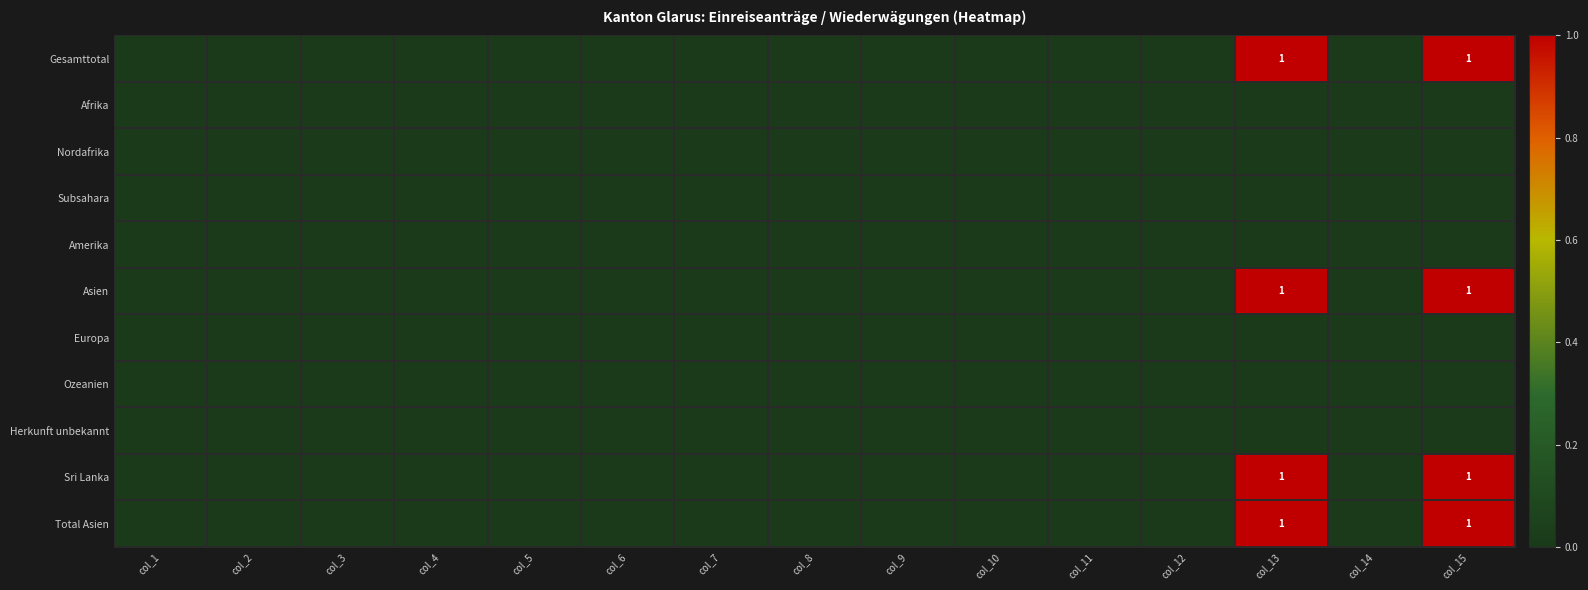

How many series are shown in this chart?

11